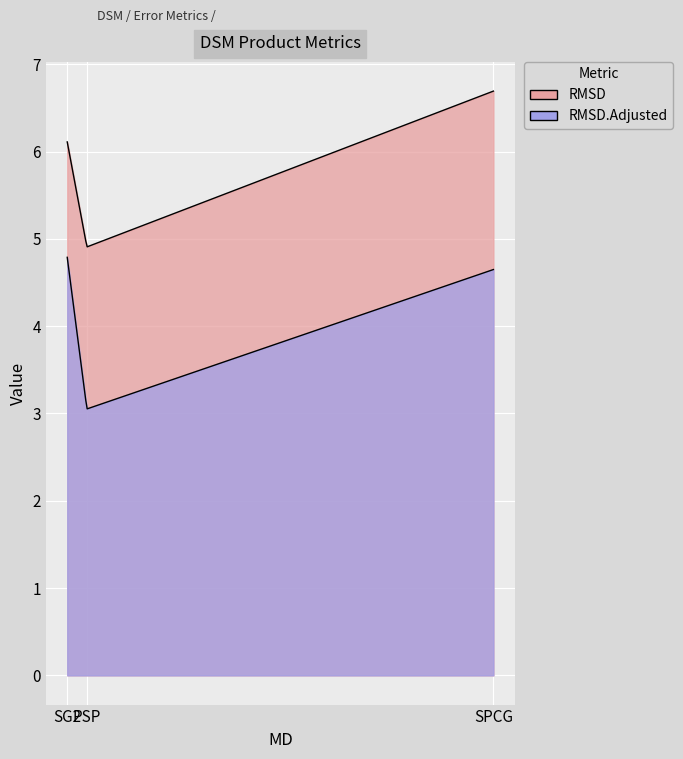

Is it true that RMSD.Adjusted equals 5.4 at PSP?

False